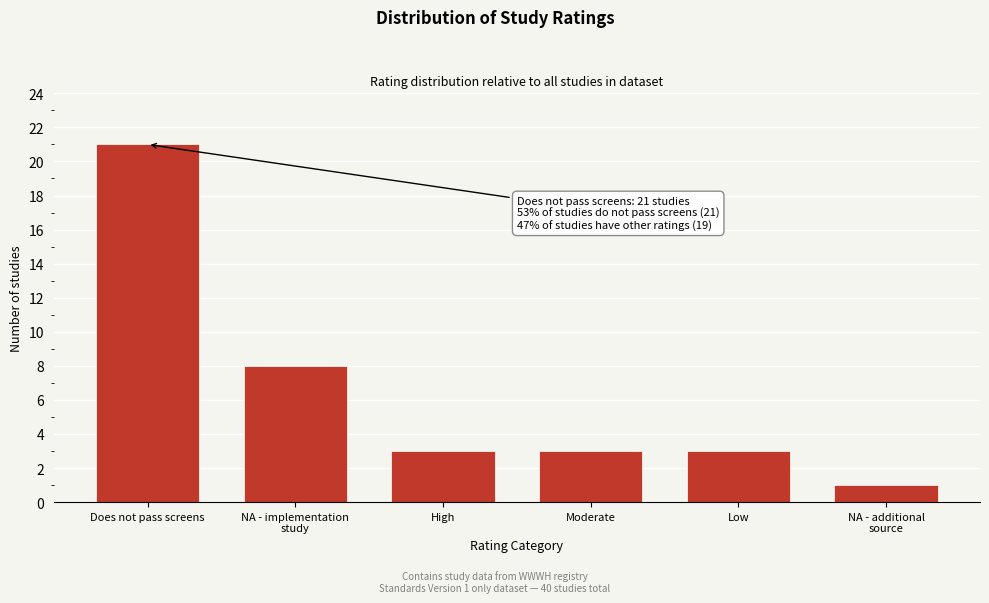

Reading left to right, extract all data points from this chart.

21	8	3	3	3	1